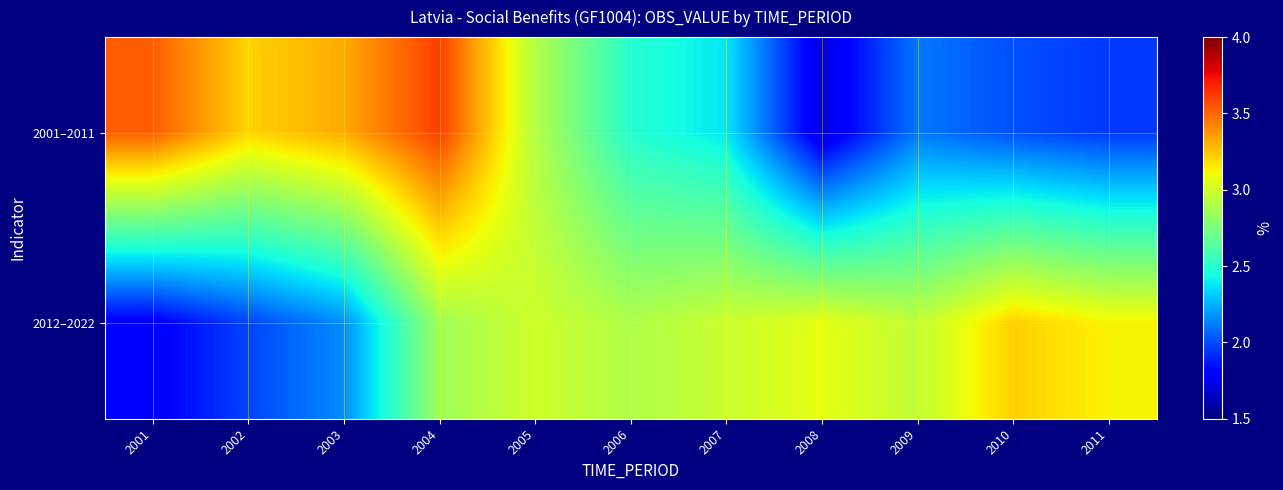

What is the maximum value shown in the chart?

3.6